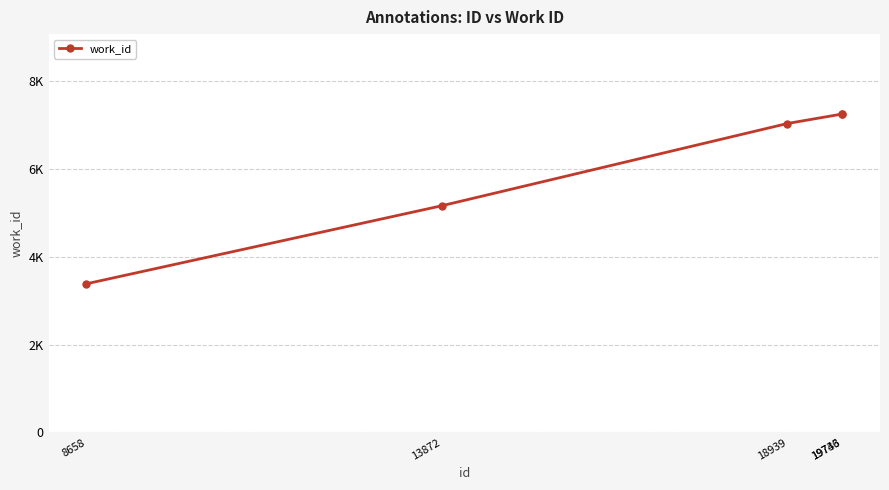

Does the chart have visible grid lines?

Yes